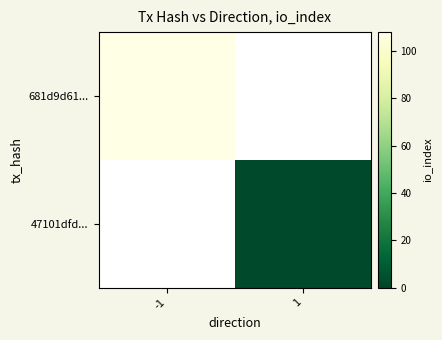

At how many categories does at least one series exceed 103?

1